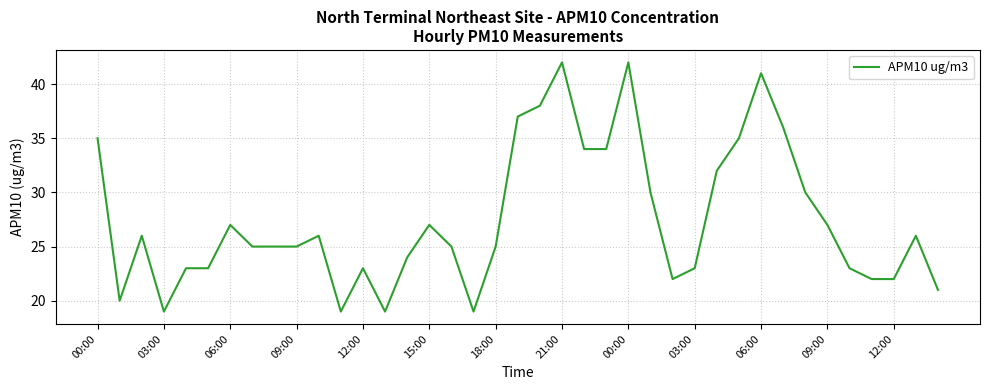

What is the greatest value displayed?

42